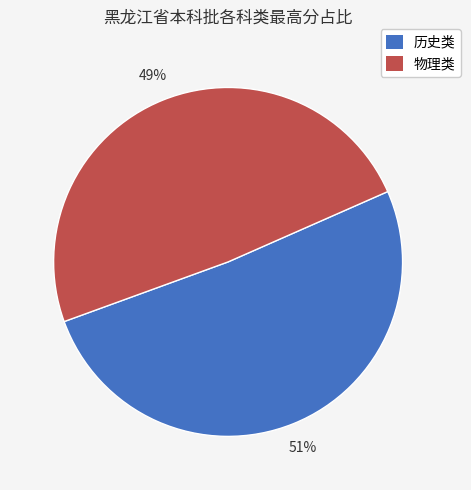

True or false: 历史类 accounts for 45% of the total.

False